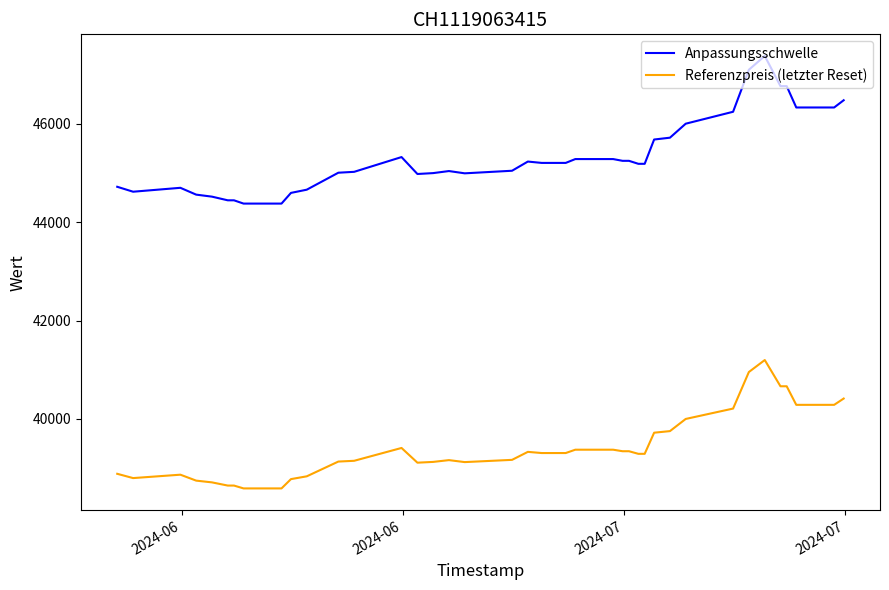

Which series has the largest total across all categories?

Anpassungsschwelle